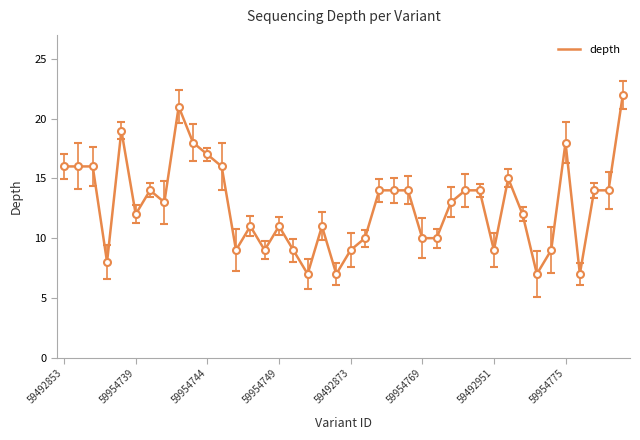

What is the minimum value shown in the chart?

7